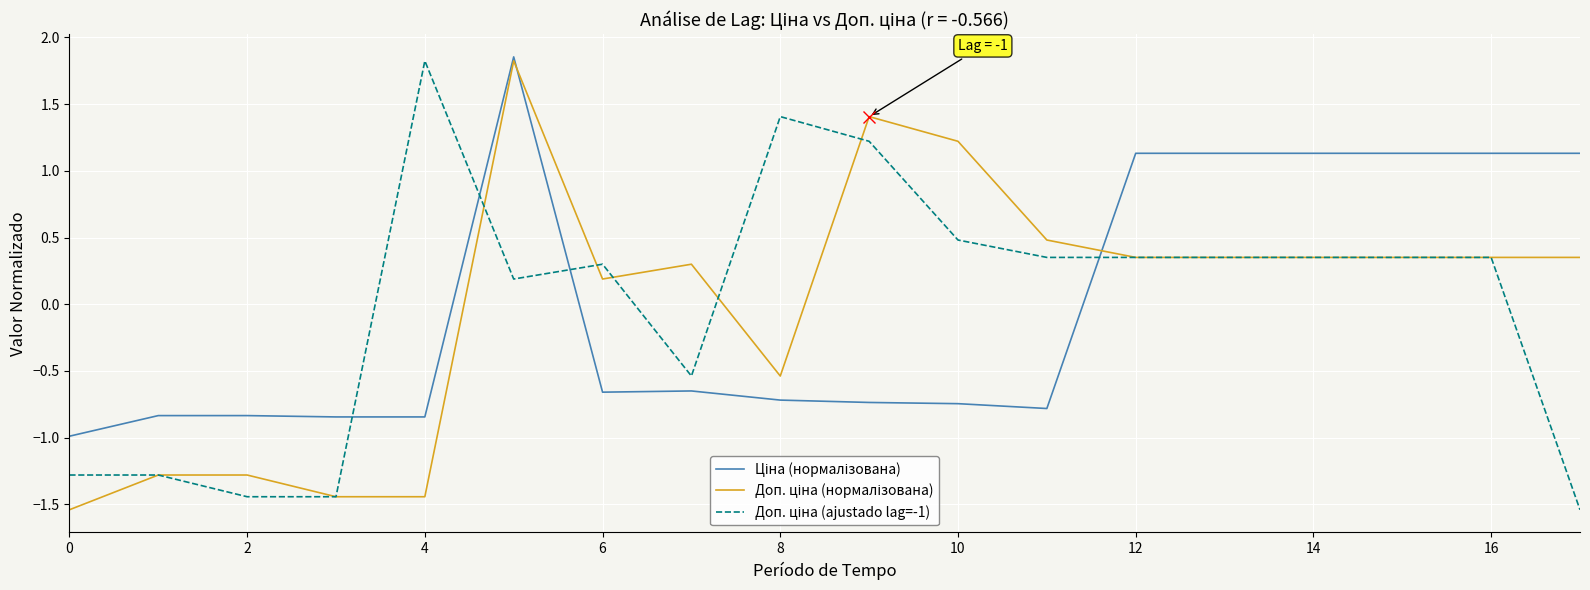

Does the chart have visible grid lines?

Yes